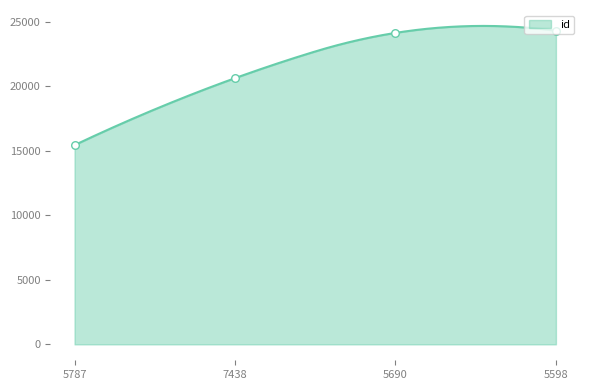

Approximately how many times larger is the value at 7438 compared to 5787?

1.3